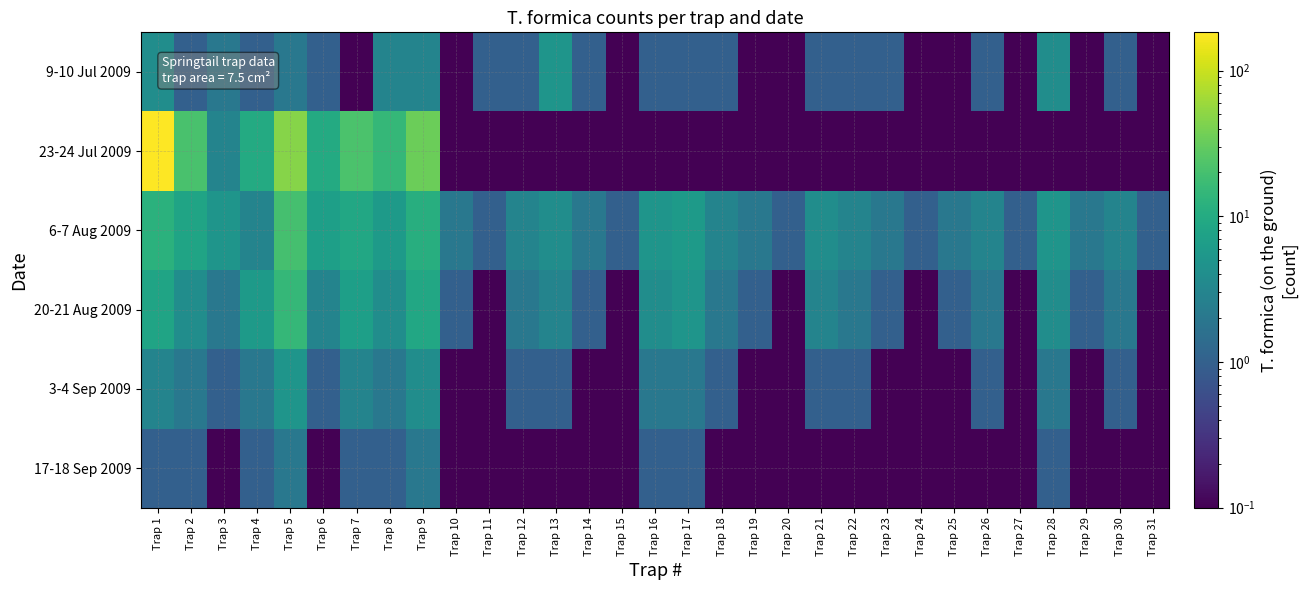

Reading left to right, list all the values displayed in this chart.

9-10 Jul 2009: Trap 1=4.0	Trap 2=1.0	Trap 3=2.0	Trap 4=1.0	Trap 5=2.0	Trap 6=1.0	Trap 7=0.1	Trap 8=3.0	Trap 9=3.0	Trap 10=0.1	Trap 11=1.0	Trap 12=1.0	Trap 13=5.0	Trap 14=1.0	Trap 15=0.1	Trap 16=1.0	Trap 17=1.0	Trap 18=1.0	Trap 19=0.1	Trap 20=0.1	Trap 21=1.0	Trap 22=1.0	Trap 23=1.0	Trap 24=0.1	Trap 25=0.1	Trap 26=1.0	Trap 27=0.1	Trap 28=4.0	Trap 29=0.1	Trap 30=1.0	Trap 31=0.1
23-24 Jul 2009: Trap 1=183.0	Trap 2=21.0	Trap 3=3.0	Trap 4=10.0	Trap 5=47.0	Trap 6=10.0	Trap 7=22.0	Trap 8=15.0	Trap 9=34.0	Trap 10=0.1	Trap 11=0.1	Trap 12=0.1	Trap 13=0.1	Trap 14=0.1	Trap 15=0.1	Trap 16=0.1	Trap 17=0.1	Trap 18=0.1	Trap 19=0.1	Trap 20=0.1	Trap 21=0.1	Trap 22=0.1	Trap 23=0.1	Trap 24=0.1	Trap 25=0.1	Trap 26=0.1	Trap 27=0.1	Trap 28=0.1	Trap 29=0.1	Trap 30=0.1	Trap 31=0.1
6-7 Aug 2009: Trap 1=12.0	Trap 2=8.0	Trap 3=5.0	Trap 4=3.0	Trap 5=20.0	Trap 6=7.0	Trap 7=9.0	Trap 8=6.0	Trap 9=11.0	Trap 10=2.0	Trap 11=1.0	Trap 12=3.0	Trap 13=4.0	Trap 14=2.0	Trap 15=1.0	Trap 16=5.0	Trap 17=6.0	Trap 18=3.0	Trap 19=2.0	Trap 20=1.0	Trap 21=4.0	Trap 22=3.0	Trap 23=2.0	Trap 24=1.0	Trap 25=2.0	Trap 26=3.0	Trap 27=1.0	Trap 28=5.0	Trap 29=2.0	Trap 30=3.0	Trap 31=1.0
20-21 Aug 2009: Trap 1=8.0	Trap 2=4.0	Trap 3=2.0	Trap 4=6.0	Trap 5=15.0	Trap 6=3.0	Trap 7=7.0	Trap 8=4.0	Trap 9=9.0	Trap 10=1.0	Trap 11=0.1	Trap 12=2.0	Trap 13=3.0	Trap 14=1.0	Trap 15=0.1	Trap 16=4.0	Trap 17=5.0	Trap 18=2.0	Trap 19=1.0	Trap 20=0.1	Trap 21=3.0	Trap 22=2.0	Trap 23=1.0	Trap 24=0.1	Trap 25=1.0	Trap 26=2.0	Trap 27=0.1	Trap 28=4.0	Trap 29=1.0	Trap 30=2.0	Trap 31=0.1
3-4 Sep 2009: Trap 1=3.0	Trap 2=2.0	Trap 3=1.0	Trap 4=2.0	Trap 5=5.0	Trap 6=1.0	Trap 7=3.0	Trap 8=2.0	Trap 9=4.0	Trap 10=0.1	Trap 11=0.1	Trap 12=1.0	Trap 13=1.0	Trap 14=0.1	Trap 15=0.1	Trap 16=2.0	Trap 17=2.0	Trap 18=1.0	Trap 19=0.1	Trap 20=0.1	Trap 21=1.0	Trap 22=1.0	Trap 23=0.1	Trap 24=0.1	Trap 25=0.1	Trap 26=1.0	Trap 27=0.1	Trap 28=2.0	Trap 29=0.1	Trap 30=1.0	Trap 31=0.1
17-18 Sep 2009: Trap 1=1.0	Trap 2=1.0	Trap 3=0.1	Trap 4=1.0	Trap 5=2.0	Trap 6=0.1	Trap 7=1.0	Trap 8=1.0	Trap 9=2.0	Trap 10=0.1	Trap 11=0.1	Trap 12=0.1	Trap 13=0.1	Trap 14=0.1	Trap 15=0.1	Trap 16=1.0	Trap 17=1.0	Trap 18=0.1	Trap 19=0.1	Trap 20=0.1	Trap 21=0.1	Trap 22=0.1	Trap 23=0.1	Trap 24=0.1	Trap 25=0.1	Trap 26=0.1	Trap 27=0.1	Trap 28=1.0	Trap 29=0.1	Trap 30=0.1	Trap 31=0.1